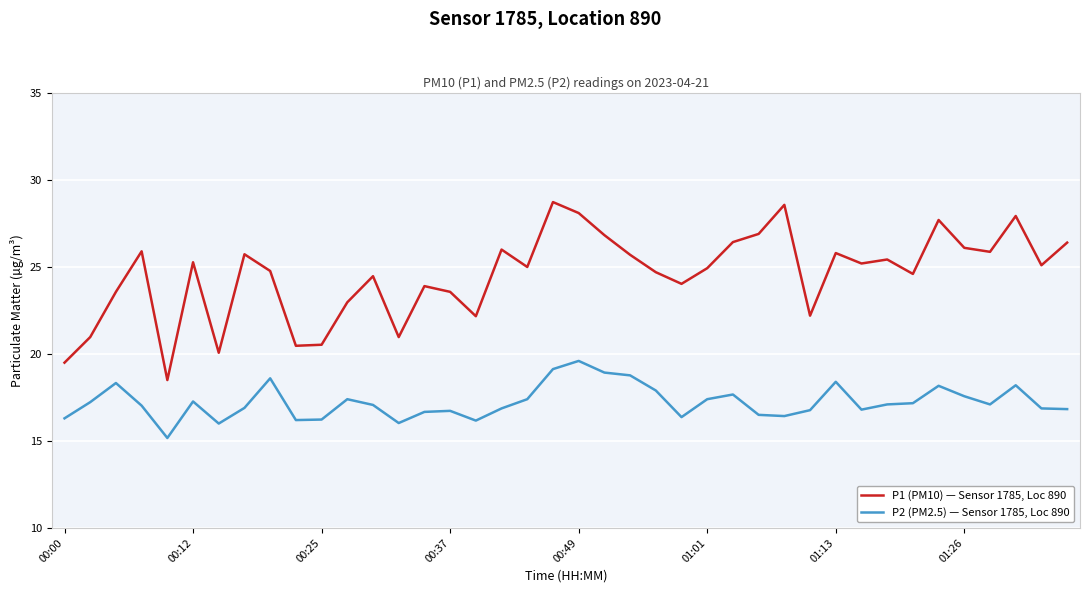

What is the difference between the maximum and minimum values in the P1 (PM10) — Sensor 1785, Loc 890 series?

10.2